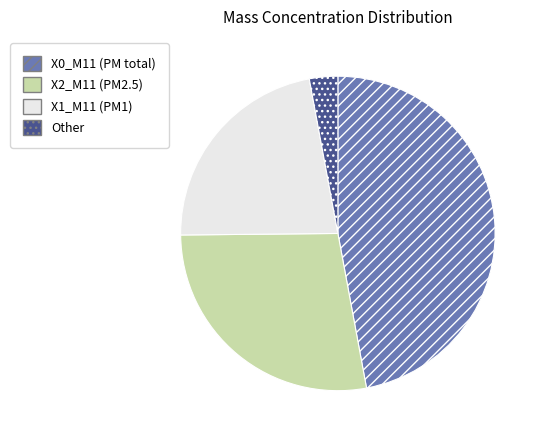

Which slice is the smallest?

Other